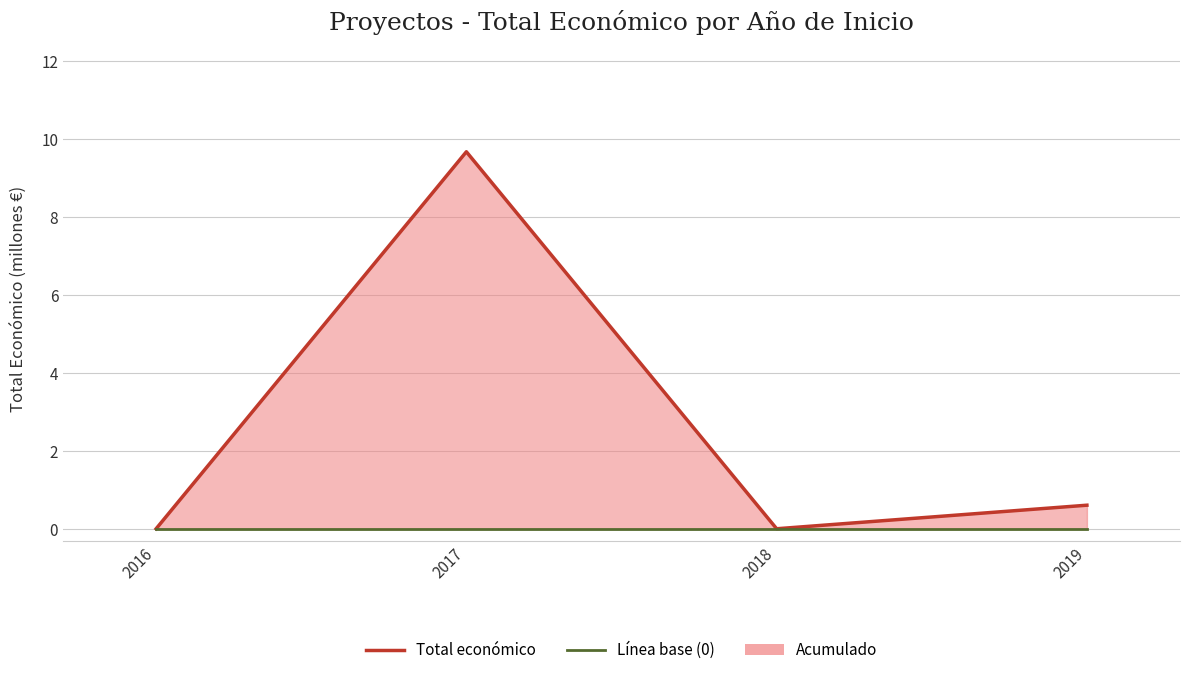

True or false: Línea base (0) has a value of 0.0 at 2019.

True